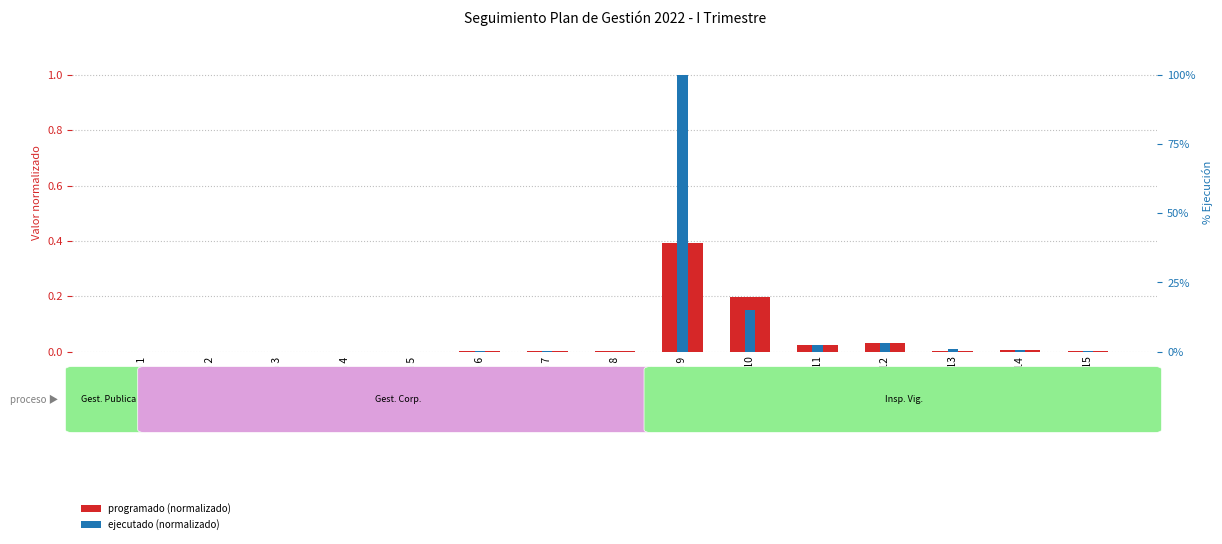

What are all the series names shown in the legend?

programado (normalizado), ejecutado (normalizado)